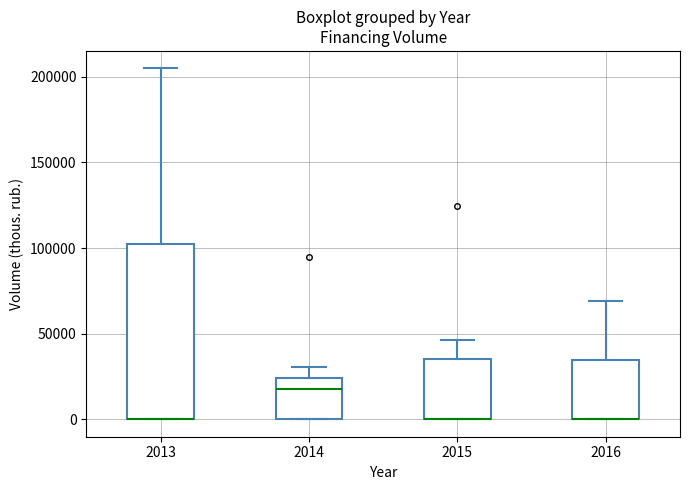

Reading left to right, transcribe this box plot: for each box, give where its median line is, the range the box spans, and where its two whiskers end, as read against the y-axis. The values are not printed on the chart, so give them approximately, as read against the axis.

2013: median 0 (drawn on the box's lower edge), box 0 to 100000, whiskers 0 to 205000
2014: median 20000, box 0 to 25000, whiskers 0 to 30000
2015: median 0 (drawn on the box's lower edge), box 0 to 35000, whiskers 0 to 45000
2016: median 0 (drawn on the box's lower edge), box 0 to 35000, whiskers 0 to 70000